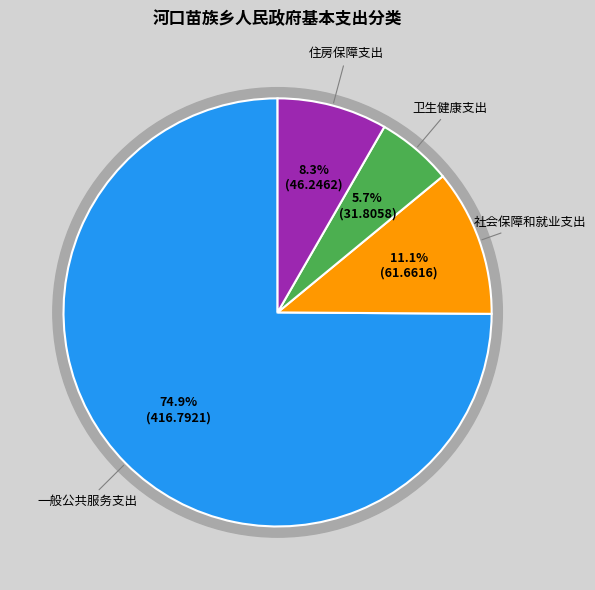

What percentage do 住房保障支出 and 卫生健康支出 together represent?

14.0%